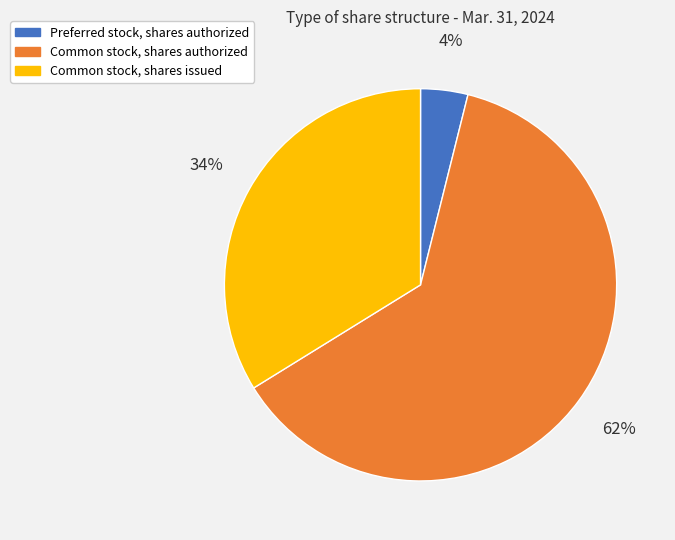

Does Preferred stock, shares authorized represent more than half of the total?

No